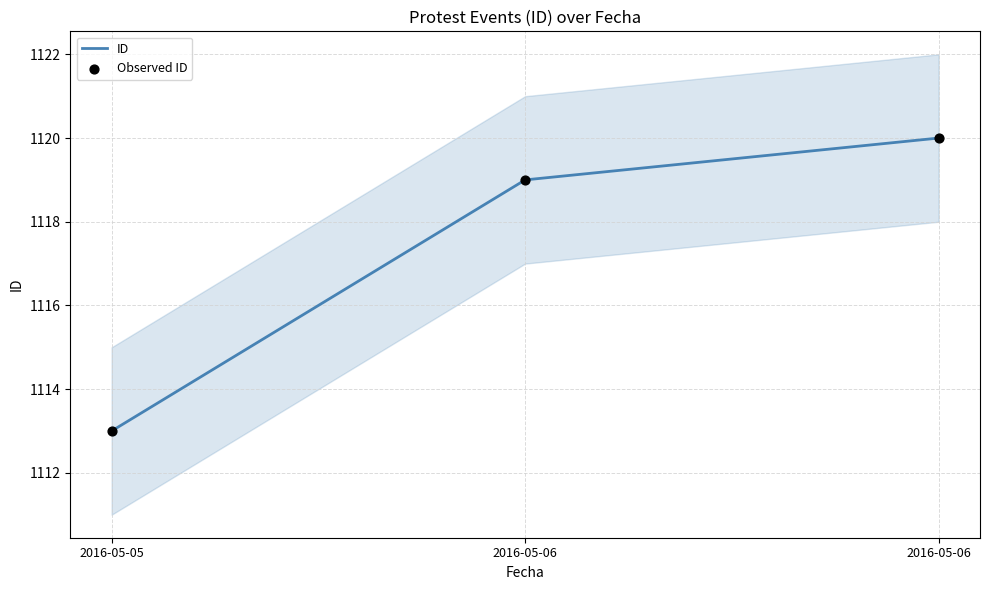

What are all the series names shown in the legend?

ID, Observed ID